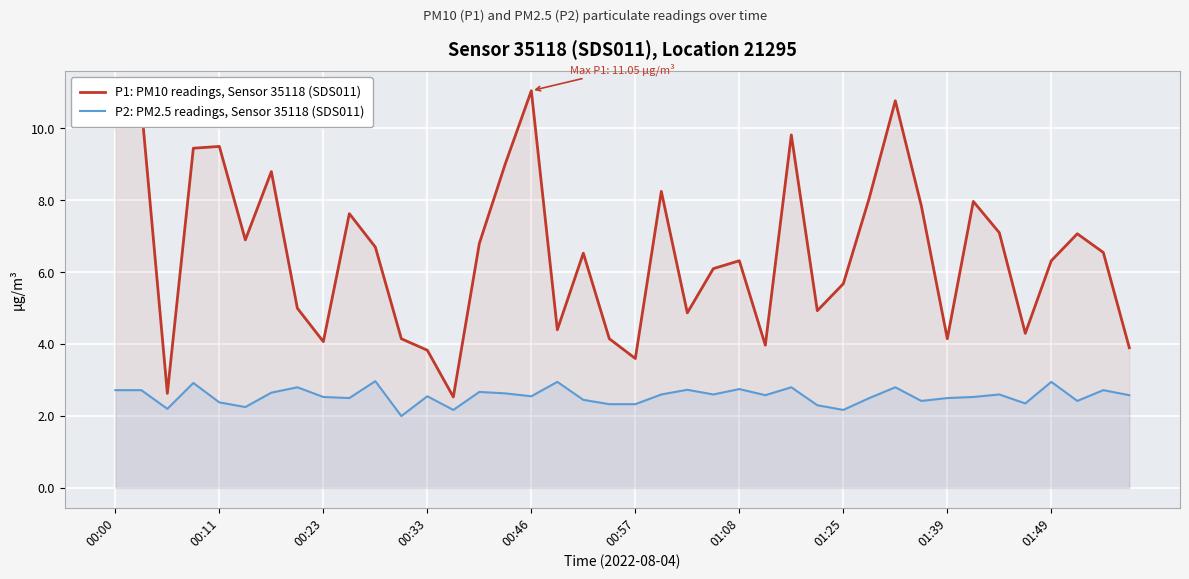

How many data points does each series have?

40